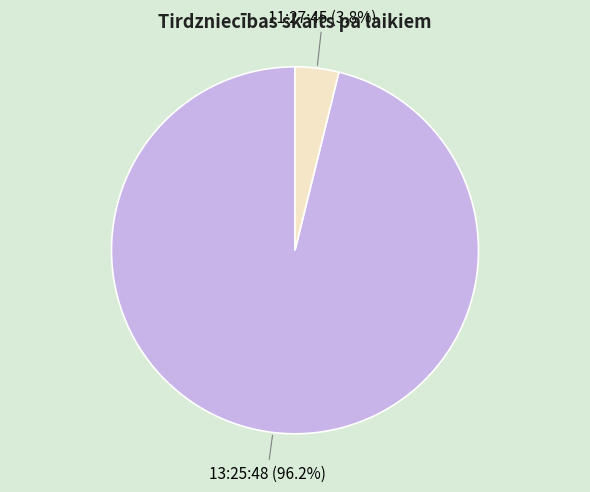

Is there a majority slice in this chart?

Yes